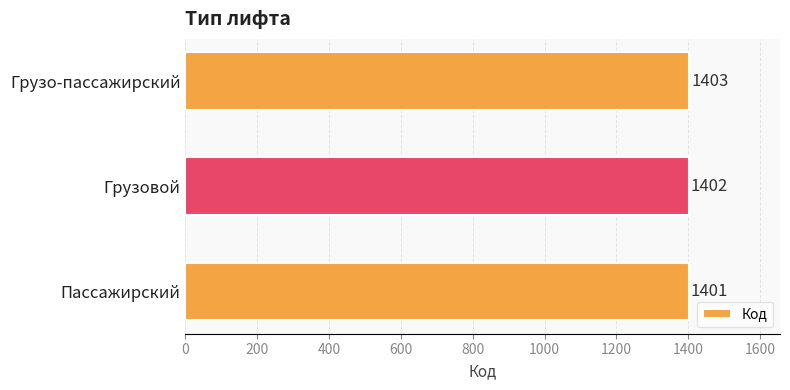

List the labels in order of value, largest first.

Грузо-пассажирский, Грузовой, Пассажирский